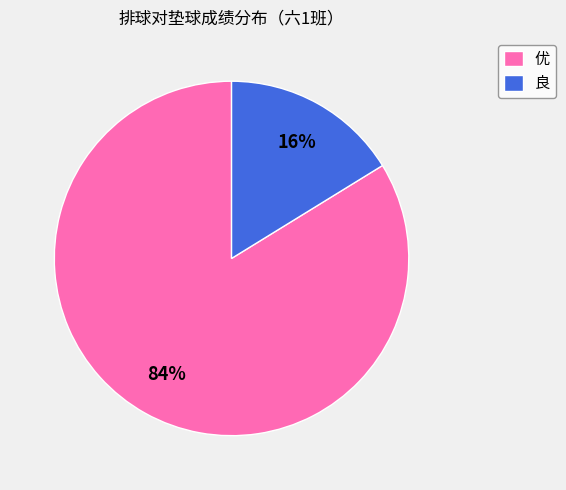

Is the sum of 良 and 优 greater than half?

Yes